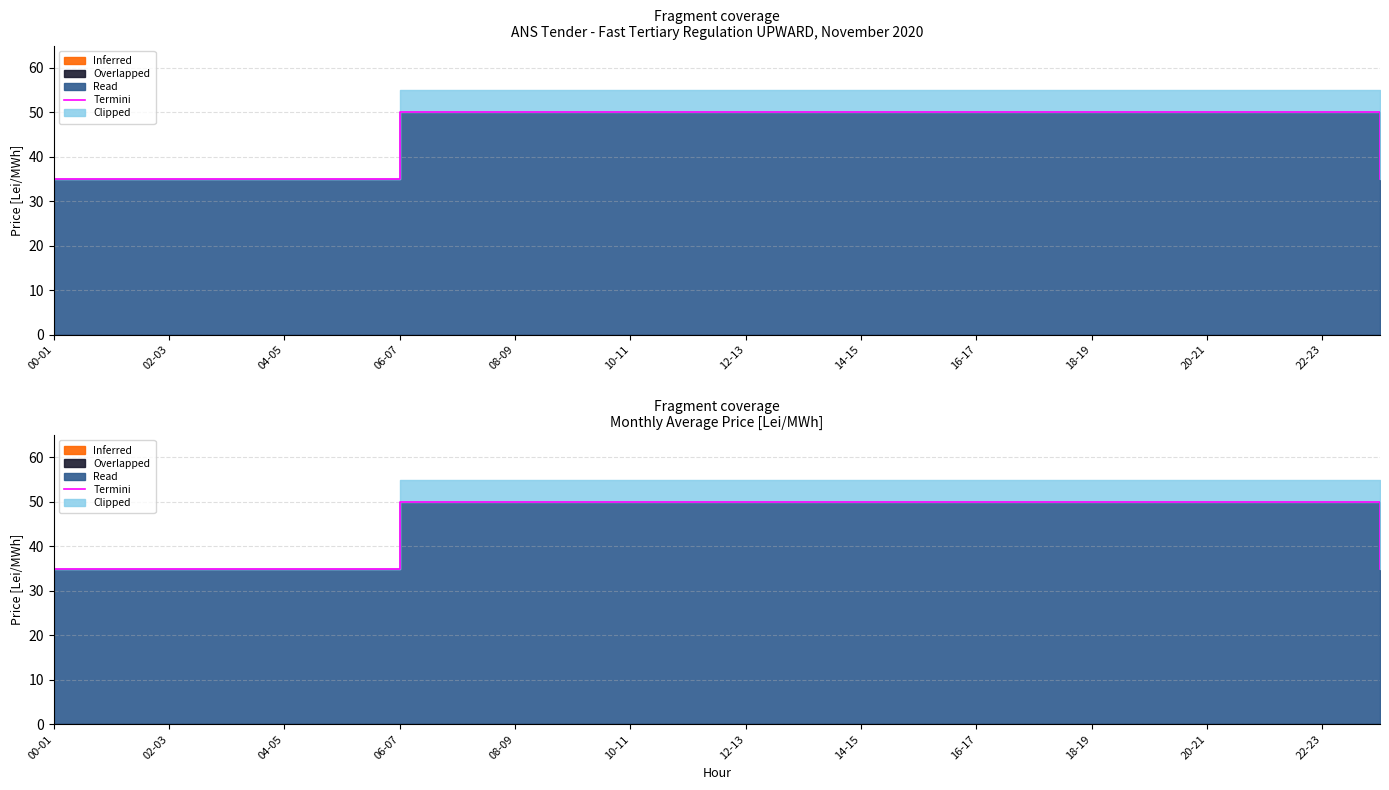

Is it true that the value at 21 is 50?

True